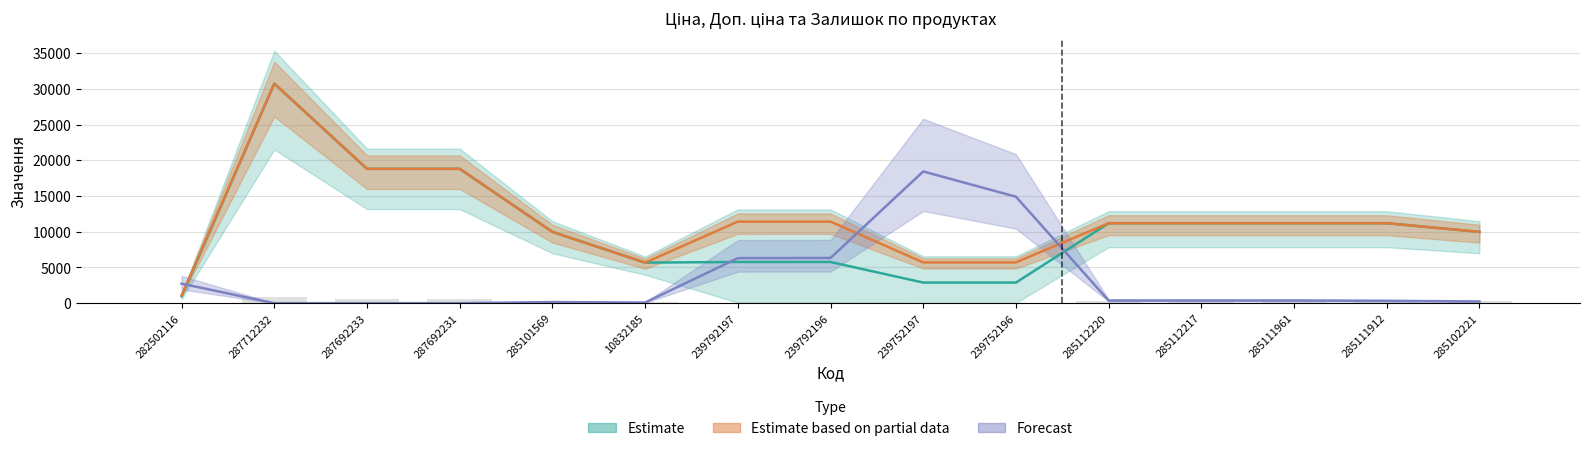

At how many categories does at least one series exceed 7682?

13